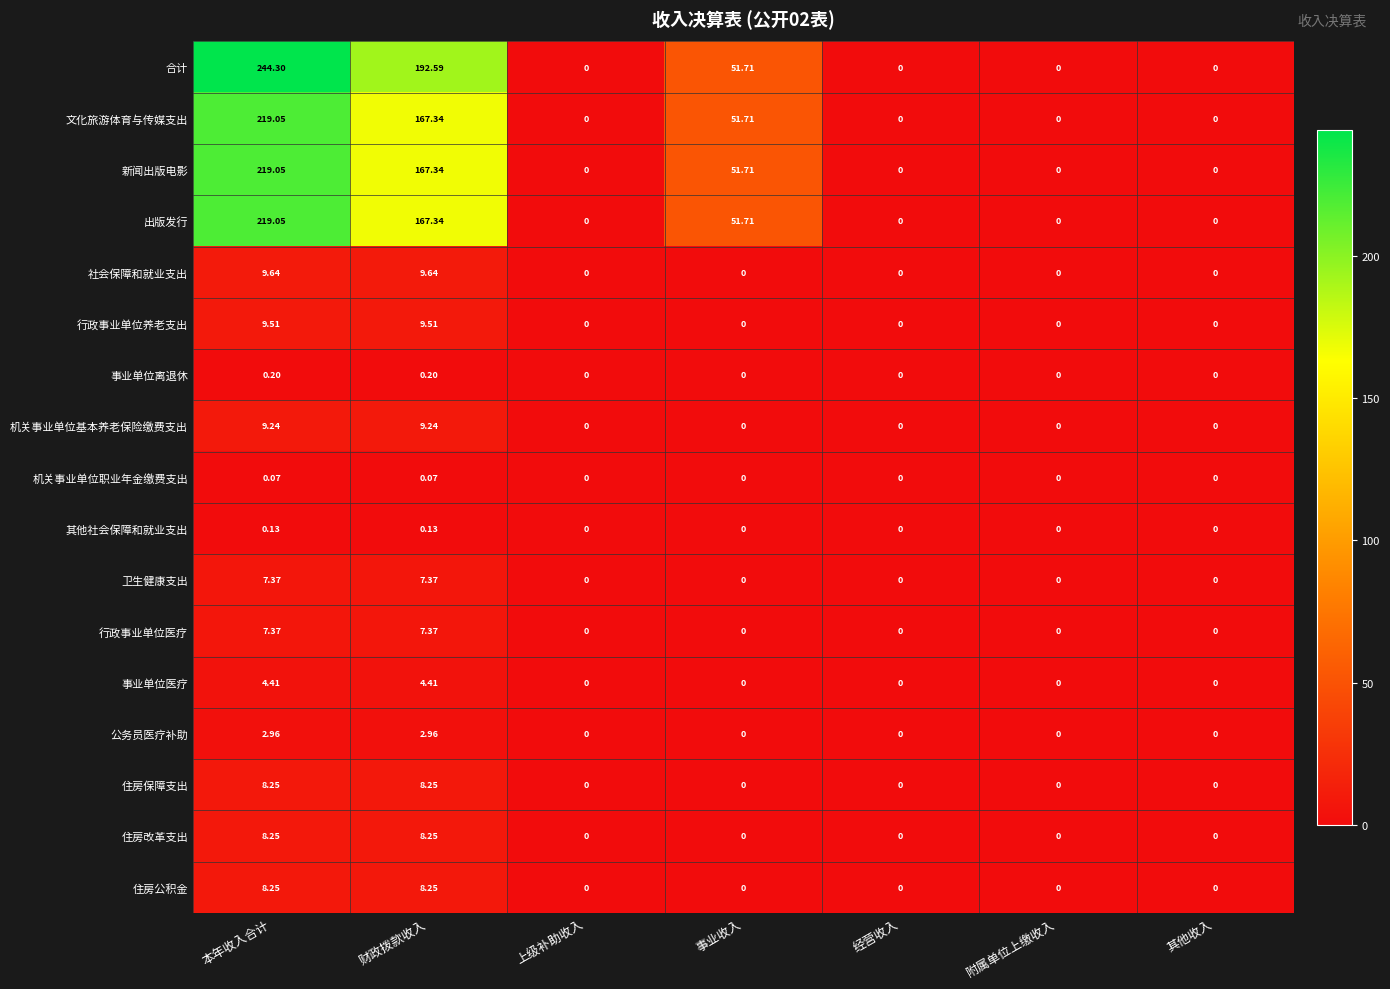

Where is 出版发行 nearest to the value 109?

事业收入